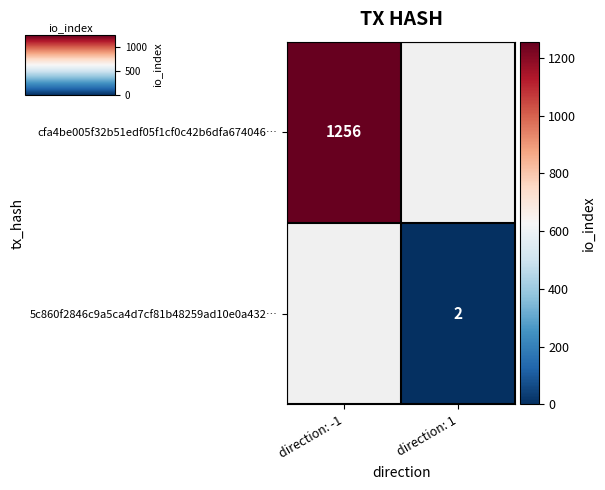

At how many categories does at least one series exceed 24?

1